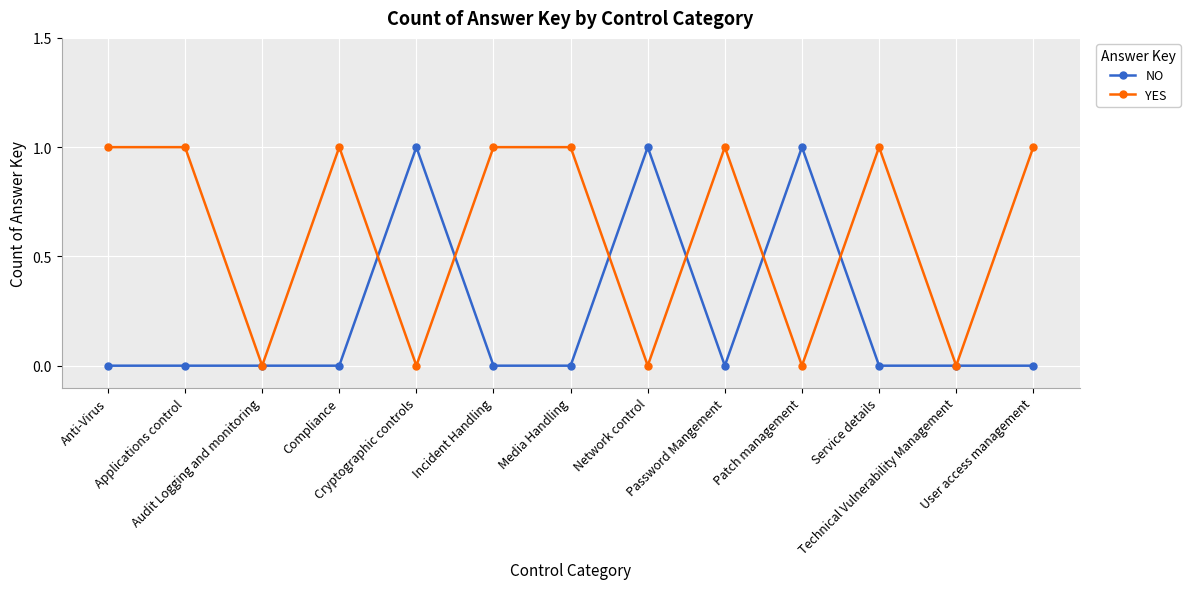

What is the maximum value for NO?

1